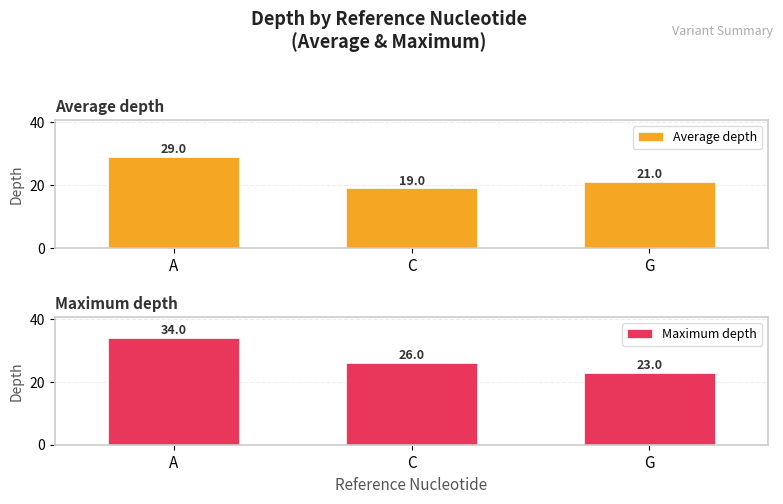

What is the difference between the Maximum depth values at A and C?

8